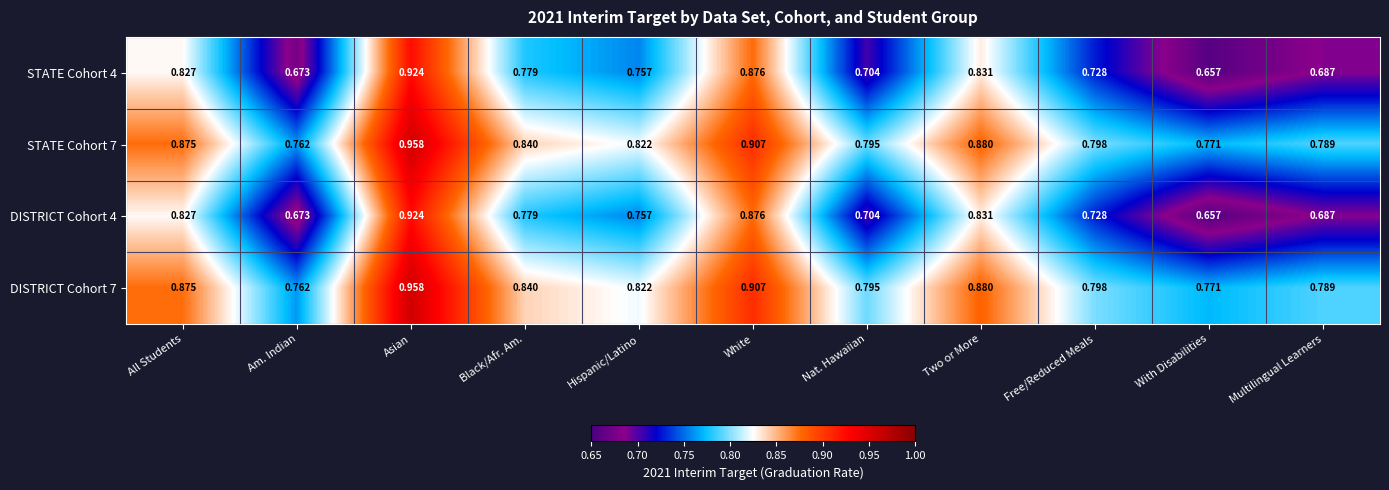

Is the value of STATE Cohort 4 at Asian greater than the value of STATE Cohort 7 at Two or More?

Yes